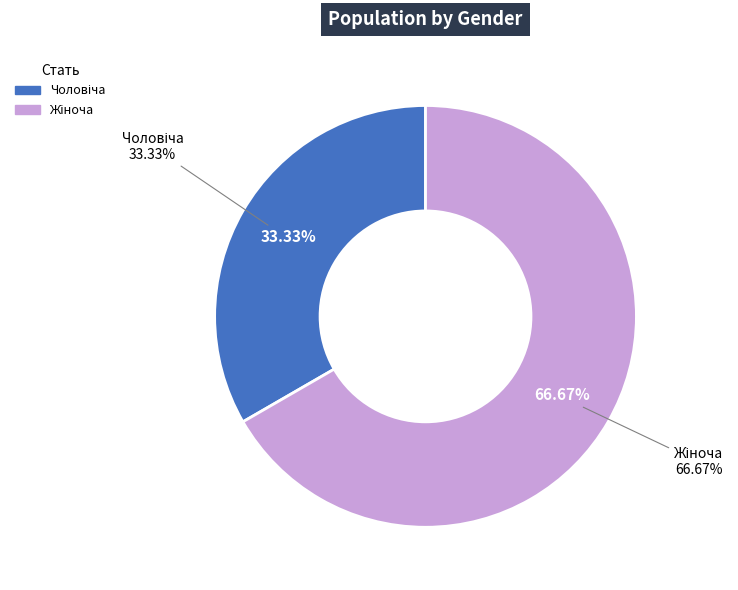

Which category accounts for the majority?

Жіноча